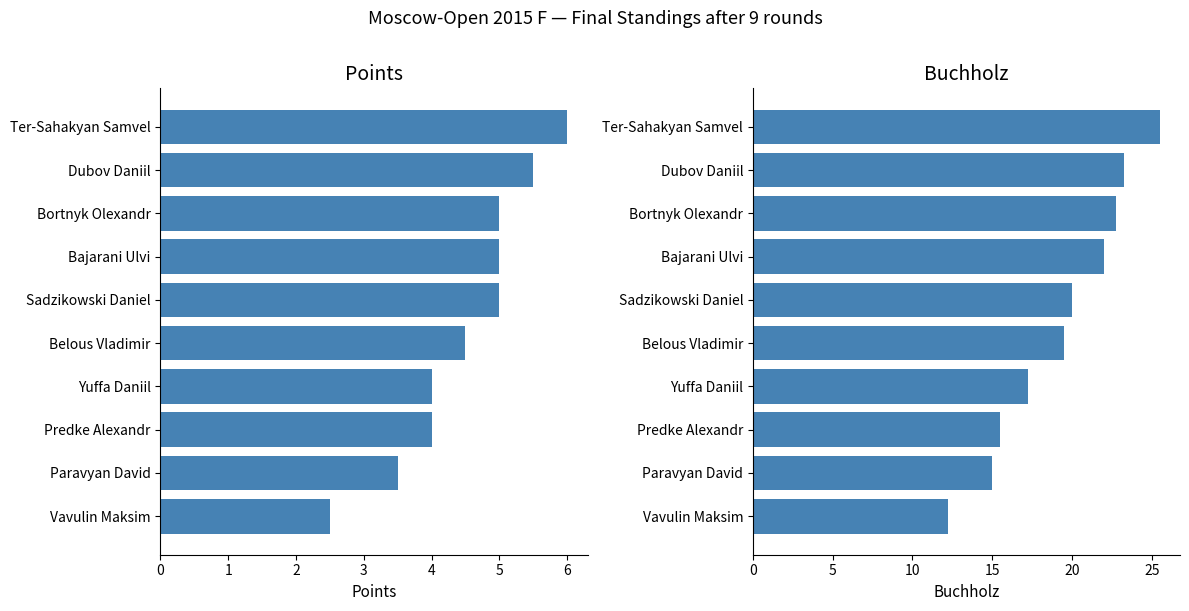

Are the bars horizontal?

Yes